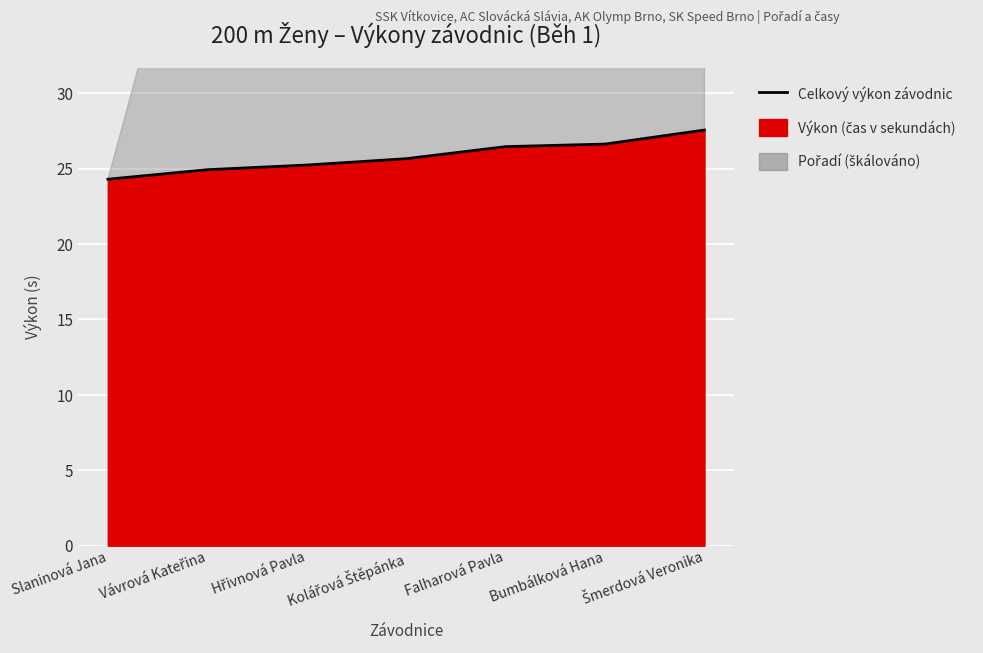

Reading right to left, what are all the values shown in this chart?

Šmerdová Veronika=27.6	Bumbálková Hana=26.6	Falharová Pavla=26.5	Kolářová Štěpánka=25.7	Hřivnová Pavla=25.2	Vávrová Kateřina=24.9	Slaninová Jana=24.3